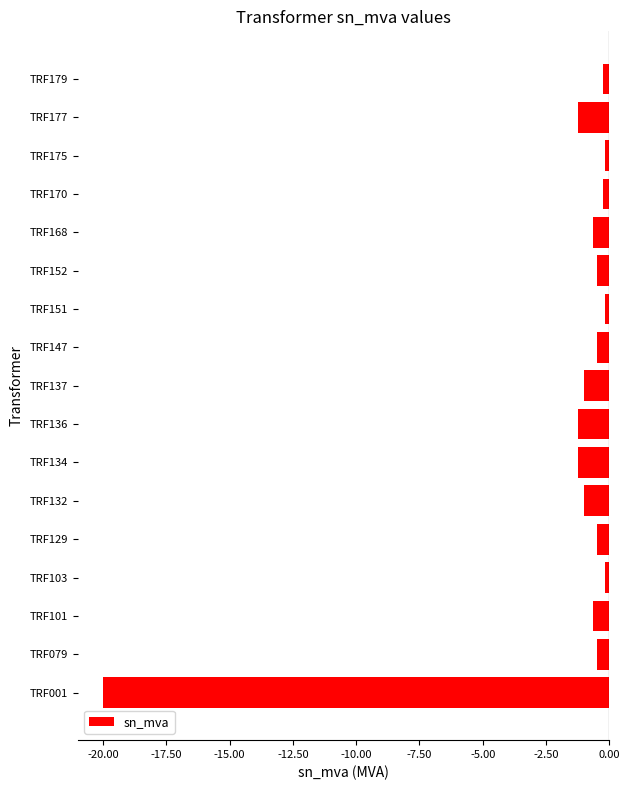

What is the maximum value shown in the chart?

-0.2